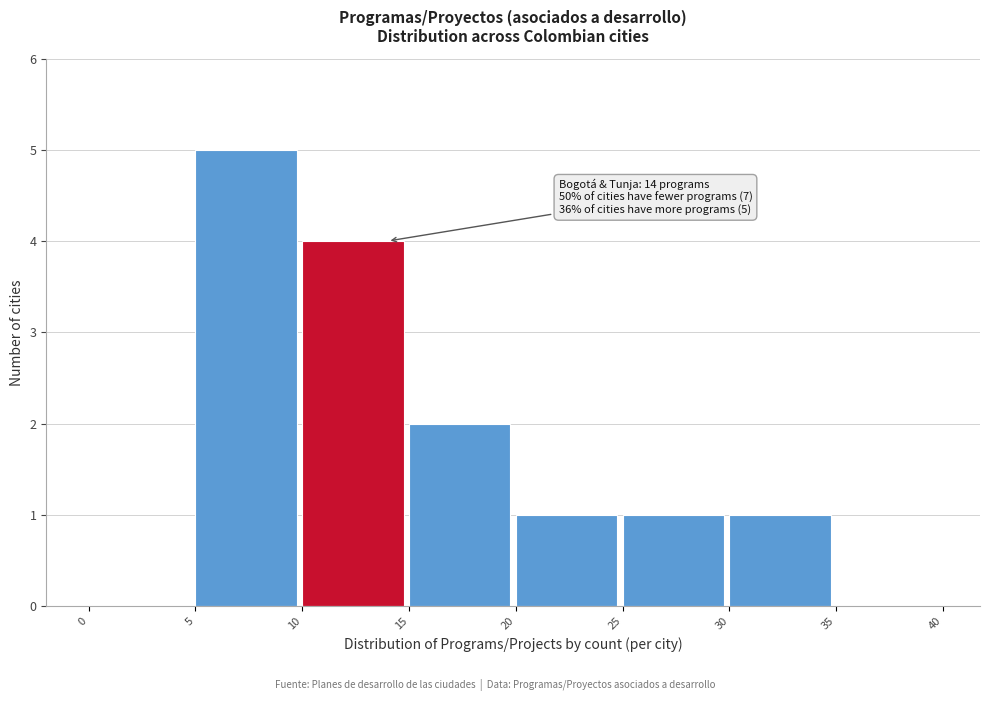

Over which range of the x-axis is the bar tallest?

5 to 10